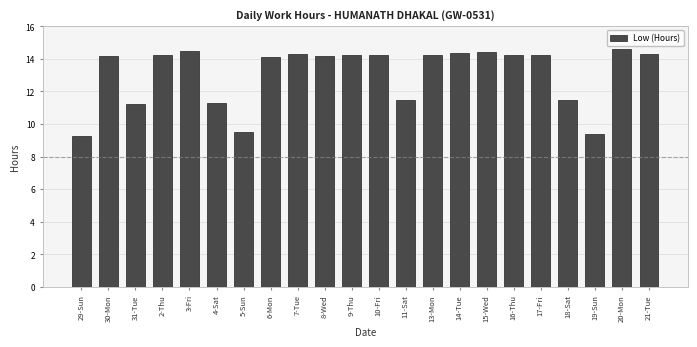

How many distinct data groups are displayed?

1